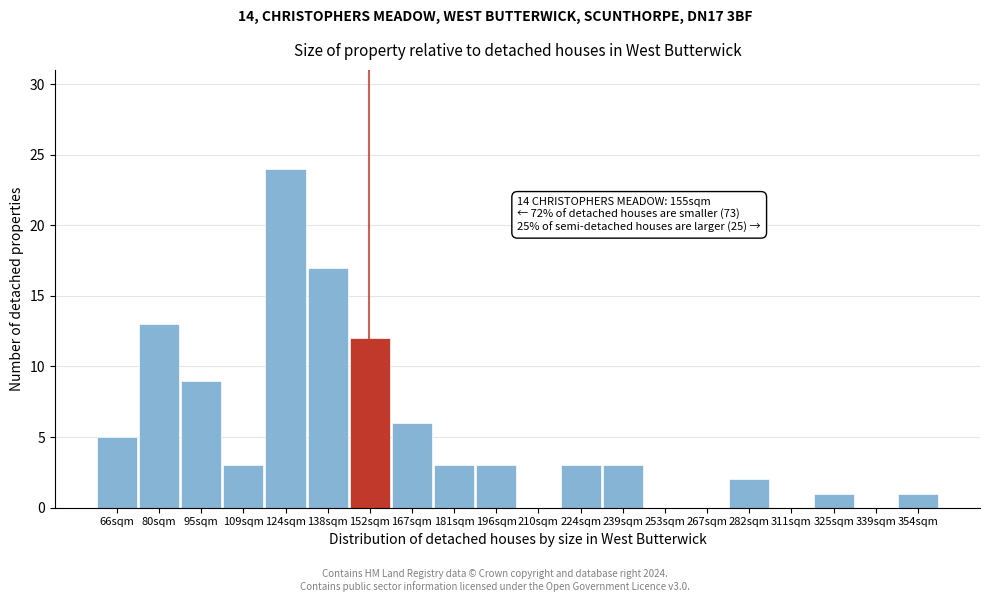

Reading left to right, transcribe all the data shown in this chart.

66sqm=5	80sqm=13	95sqm=9	109sqm=3	124sqm=24	138sqm=17	152sqm=12	167sqm=6	181sqm=3	196sqm=3	210sqm=0	224sqm=3	239sqm=3	253sqm=0	267sqm=0	282sqm=2	311sqm=0	325sqm=1	339sqm=0	354sqm=1